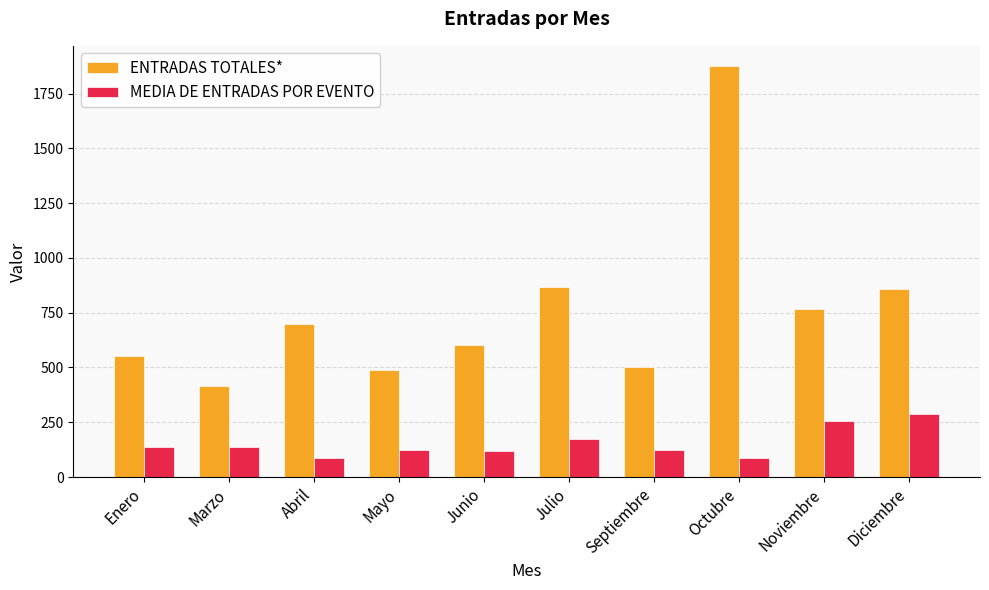

Which series has the largest range (max minus min)?

ENTRADAS TOTALES*